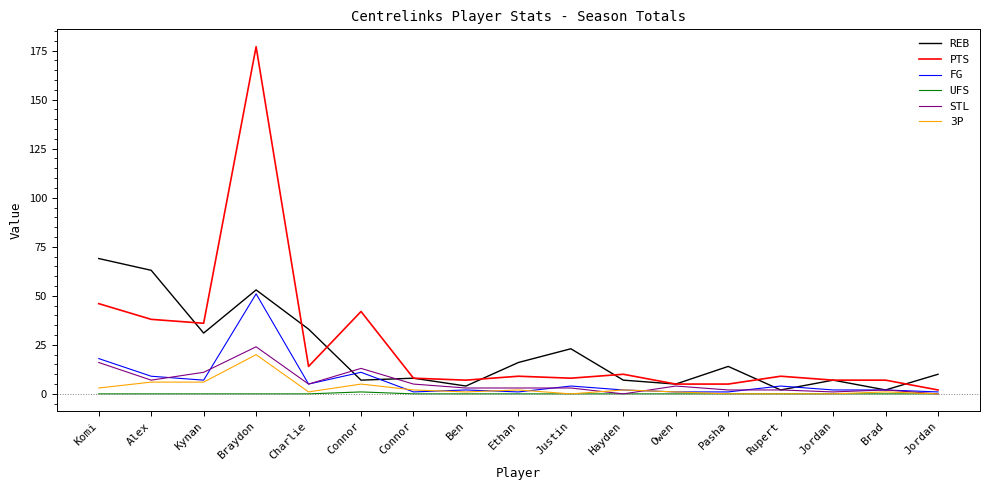

Reading left to right, transcribe all the data shown in this chart.

REB: 69	63	31	53	33	7	8	4	16	23	7	5	14	2	7	2	10
PTS: 46	38	36	177	14	42	8	7	9	8	10	5	5	9	7	7	2
FG: 18	9	7	51	5	11	1	2	1	4	2	1	1	4	2	2	1
UFS: 0	0	0	0	0	1	0	0	0	0	0	0	0	0	0	0	0
STL: 16	7	11	24	5	13	5	3	3	3	0	4	2	2	1	2	0
3P: 3	6	6	20	1	5	2	1	2	0	2	1	0	0	0	1	0